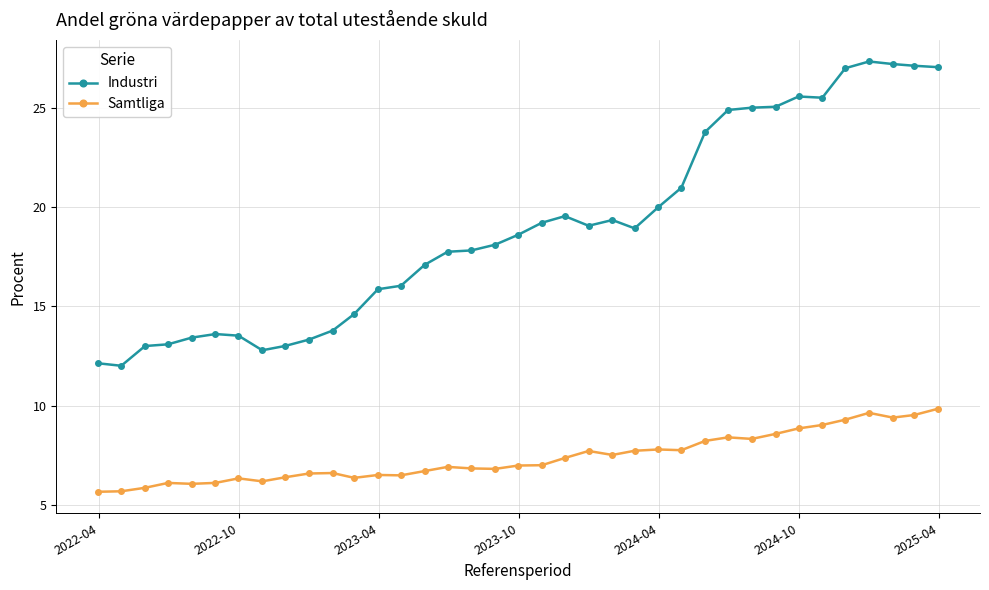

What is the difference between the second highest and minimum values in the Samtliga series?

4.0